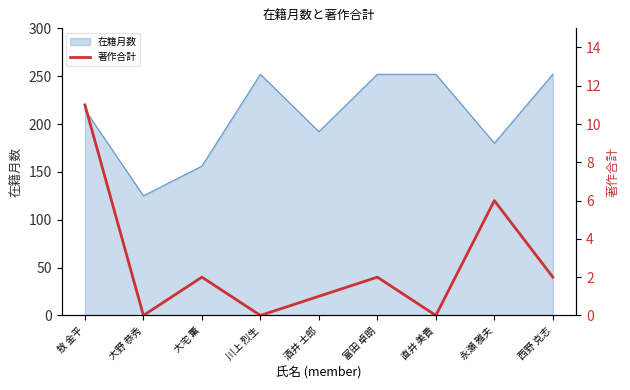

What is the label of the 9th point from the left?

西野 克志